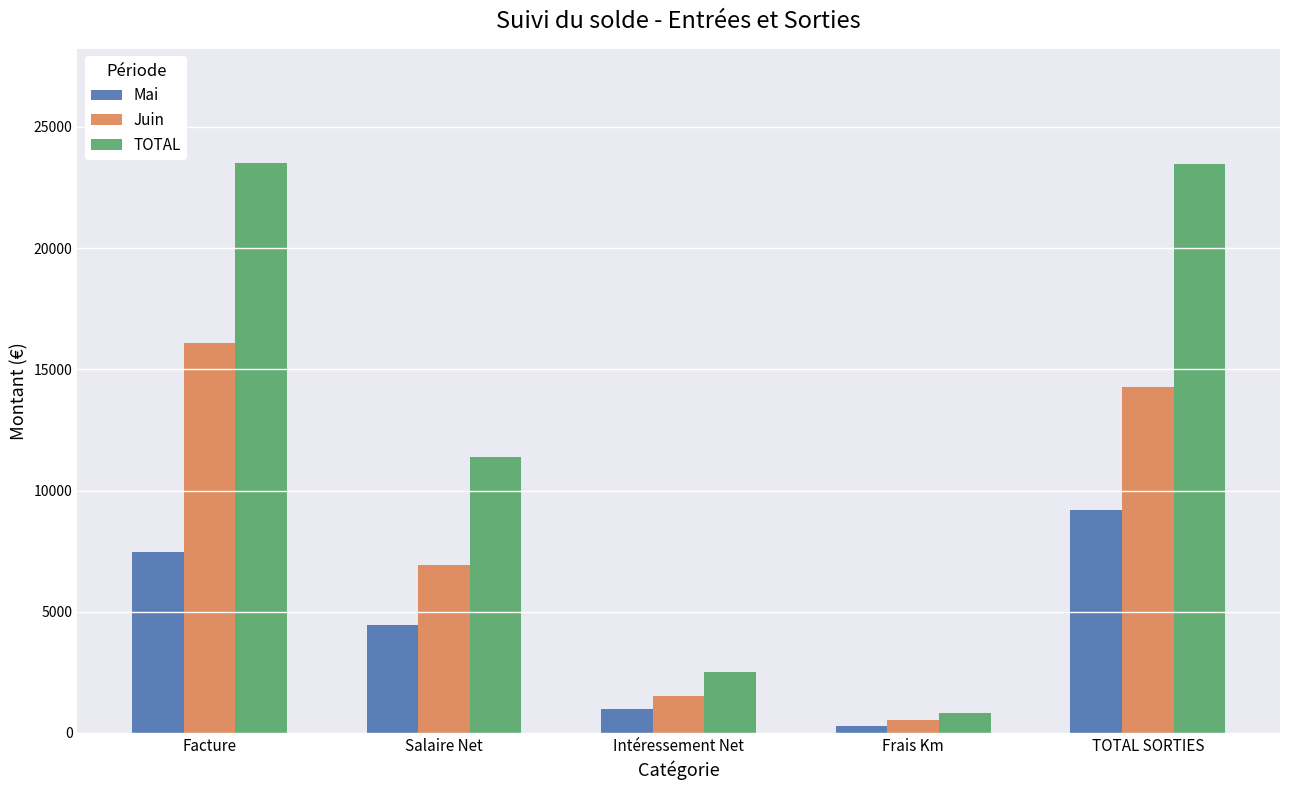

How many groups of bars are there?

5